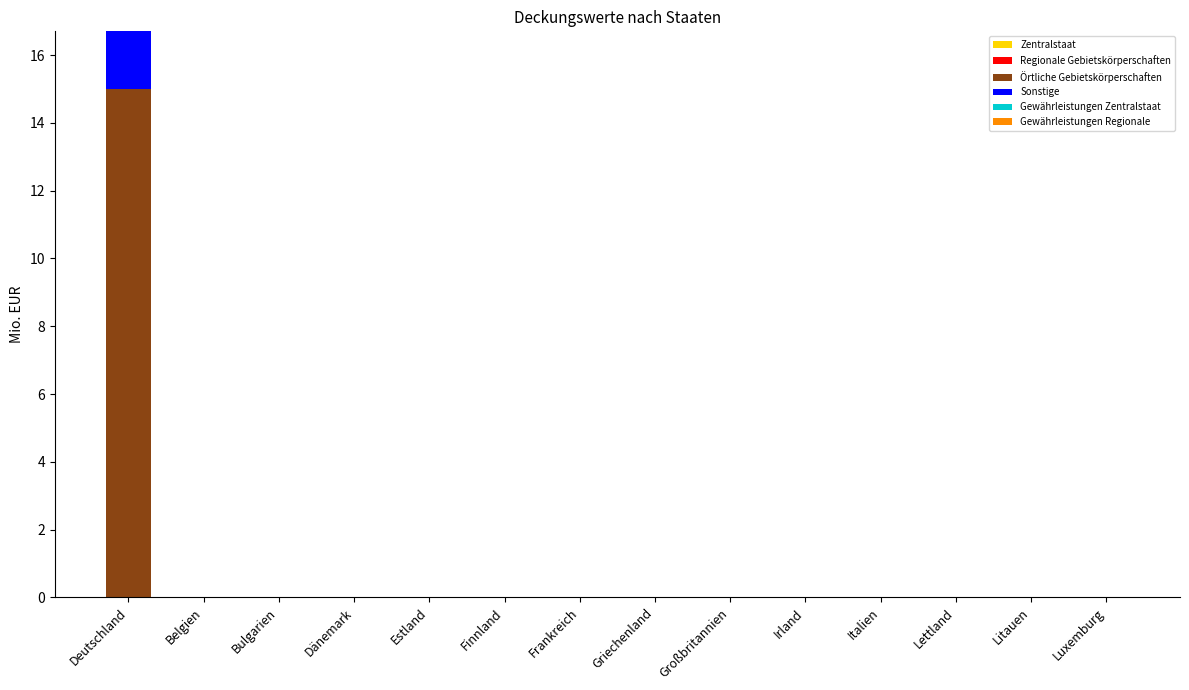

Are the bars horizontal?

No